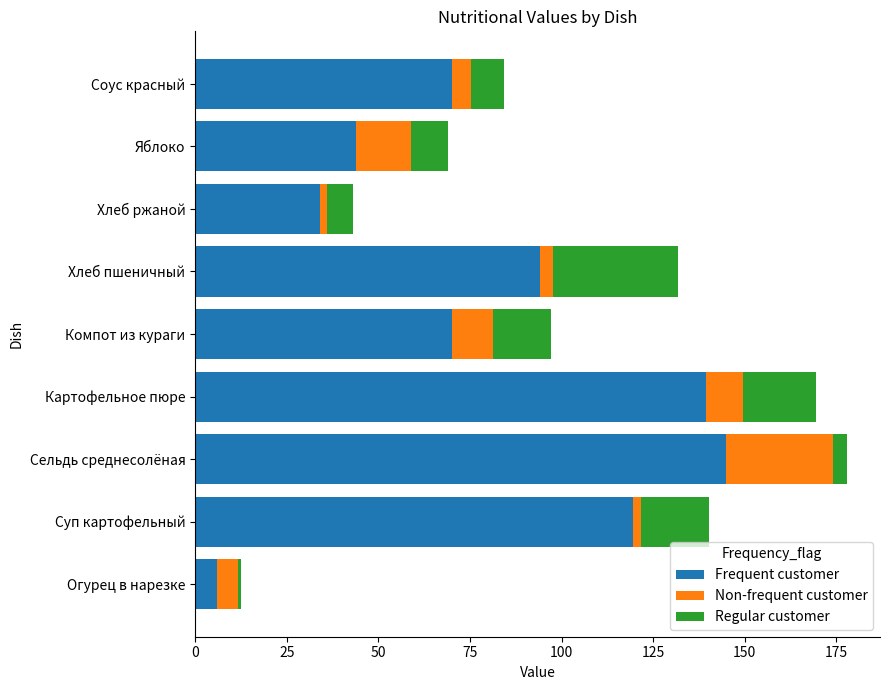

Is it true that Frequent customer equals 161.6 at Хлеб пшеничный?

False